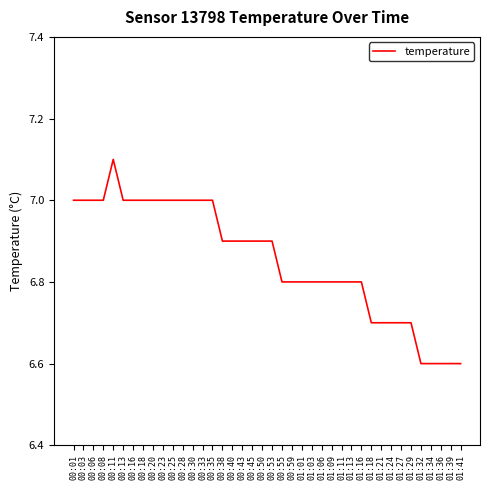

The chart shows a value of 10.2 at 00:59. True or false?

False